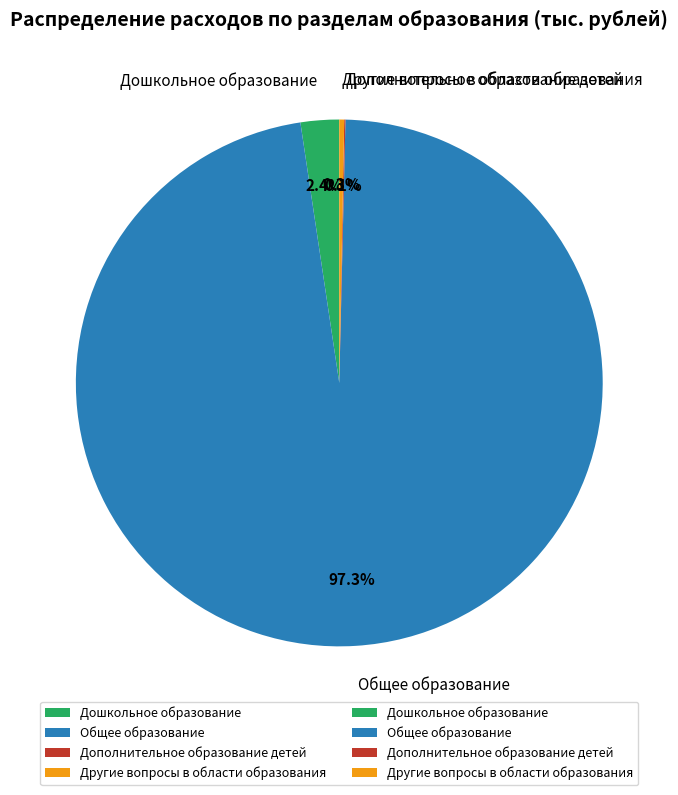

To the nearest percent, what is the average slice percentage?

25%